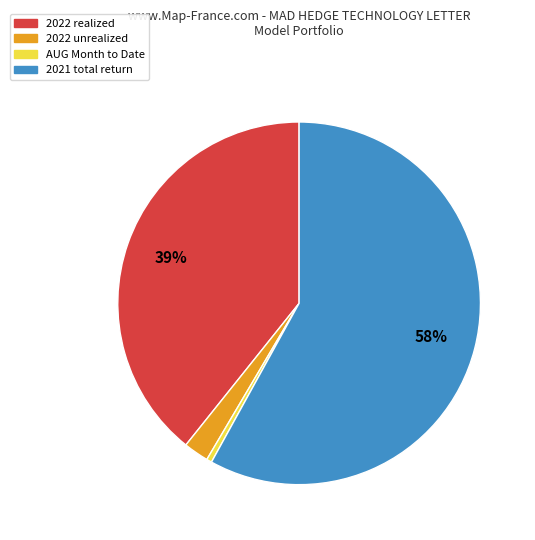

Combined, do AUG Month to Date and 2022 realized account for over 50%?

No